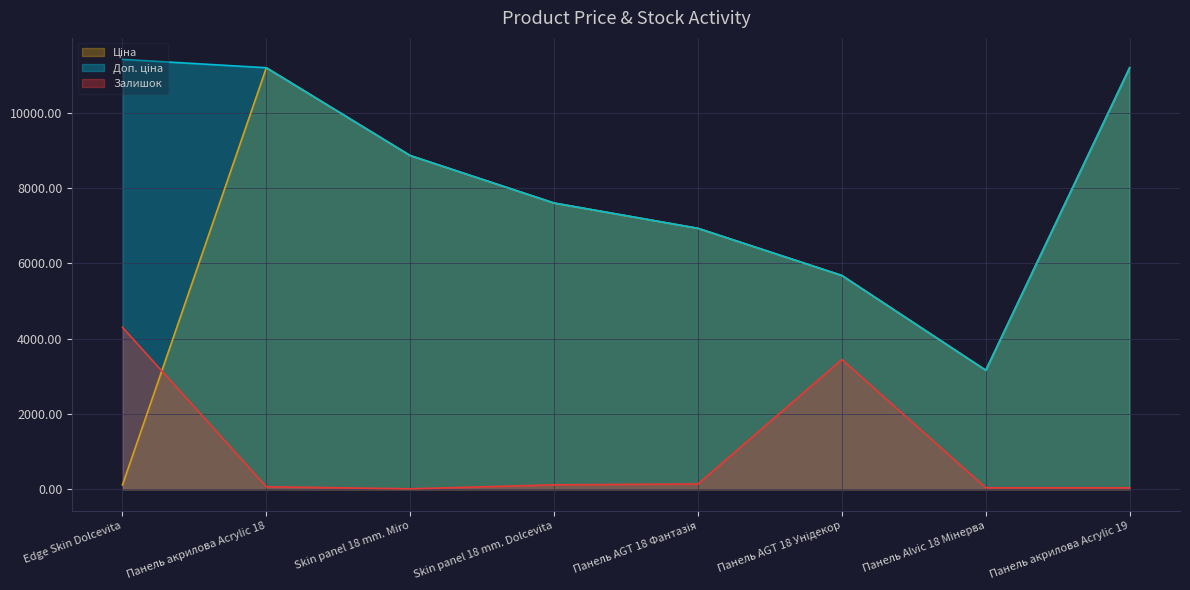

Reading left to right, list all the values displayed in this chart.

Ціна: Edge Skin Dolcevita=114.1	Панель акрилова Acrylic 18=11188.2	Skin panel 18 mm. Miro=8856.7	Skin panel 18 mm. Dolcevita=7596.5	Панель AGT 18 Фантазія=6925.7	Панель AGT 18 Унідекор=5673.8	Панель Alvic 18 Мінерва=3157.9	Панель акрилова Acrylic 19=11188.2
Доп. ціна: Edge Skin Dolcevita=11410.0	Панель акрилова Acrylic 18=11188.2	Skin panel 18 mm. Miro=8856.7	Skin panel 18 mm. Dolcevita=7596.5	Панель AGT 18 Фантазія=6925.7	Панель AGT 18 Унідекор=5673.8	Панель Alvic 18 Мінерва=3158.0	Панель акрилова Acrylic 19=11188.2
Залишок: Edge Skin Dolcevita=4297.0	Панель акрилова Acrylic 18=66.0	Skin panel 18 mm. Miro=11.0	Skin panel 18 mm. Dolcevita=117.0	Панель AGT 18 Фантазія=141.0	Панель AGT 18 Унідекор=3443.0	Панель Alvic 18 Мінерва=39.0	Панель акрилова Acrylic 19=38.0